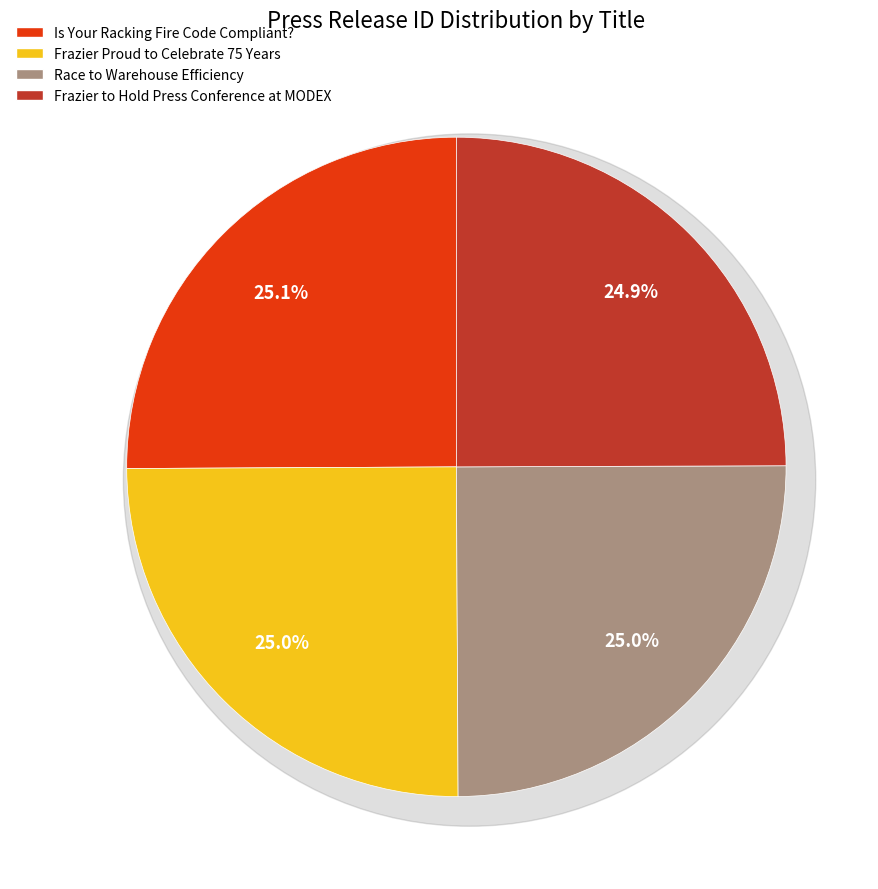

How many segments does this pie chart have?

4